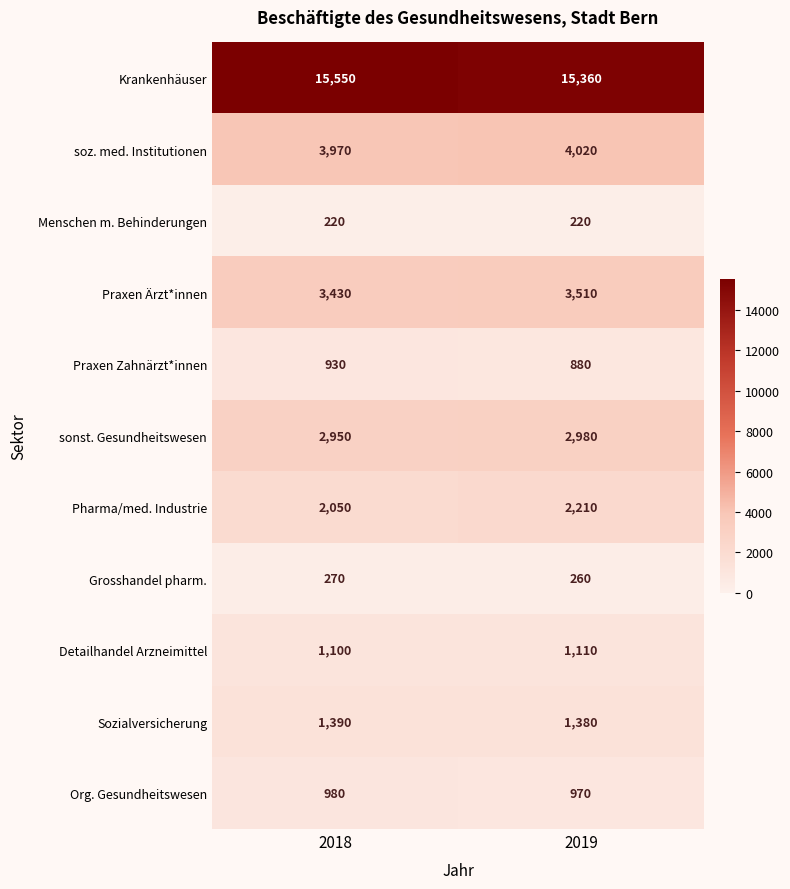

How many values in the Praxen Zahnärzt*innen series are below 930?

1